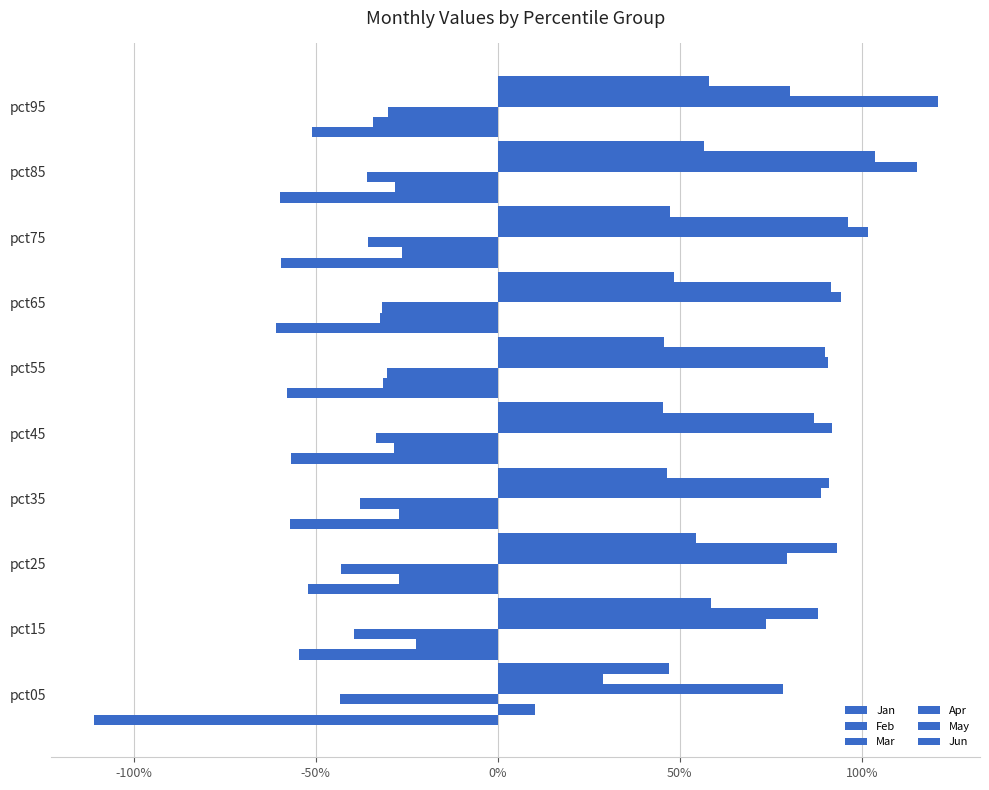

Which series has the largest total across all categories?

Apr